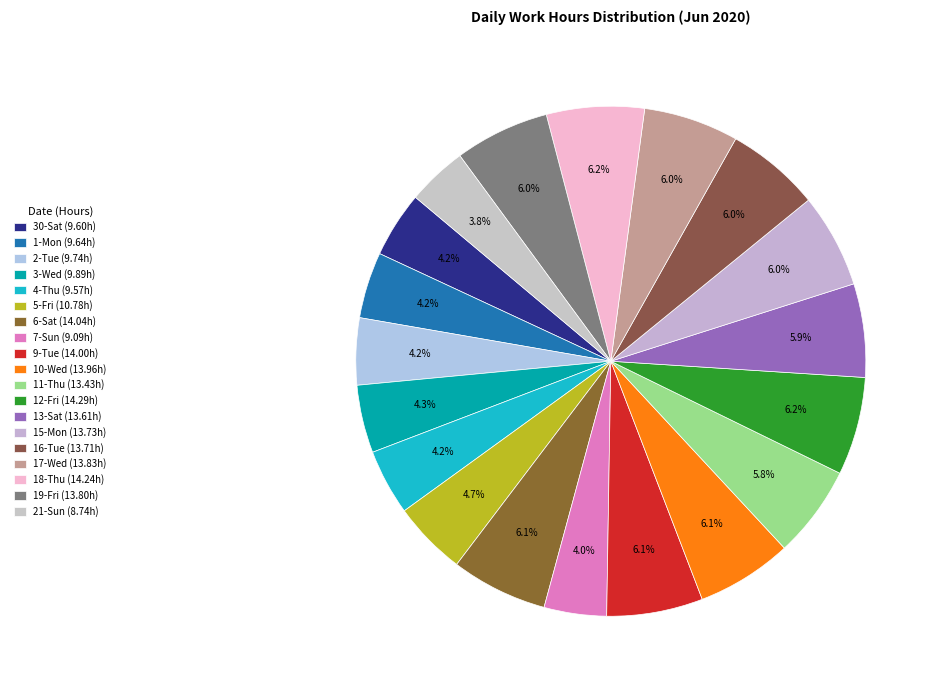

Is it true that 19-Fri is 1% of the pie?

False